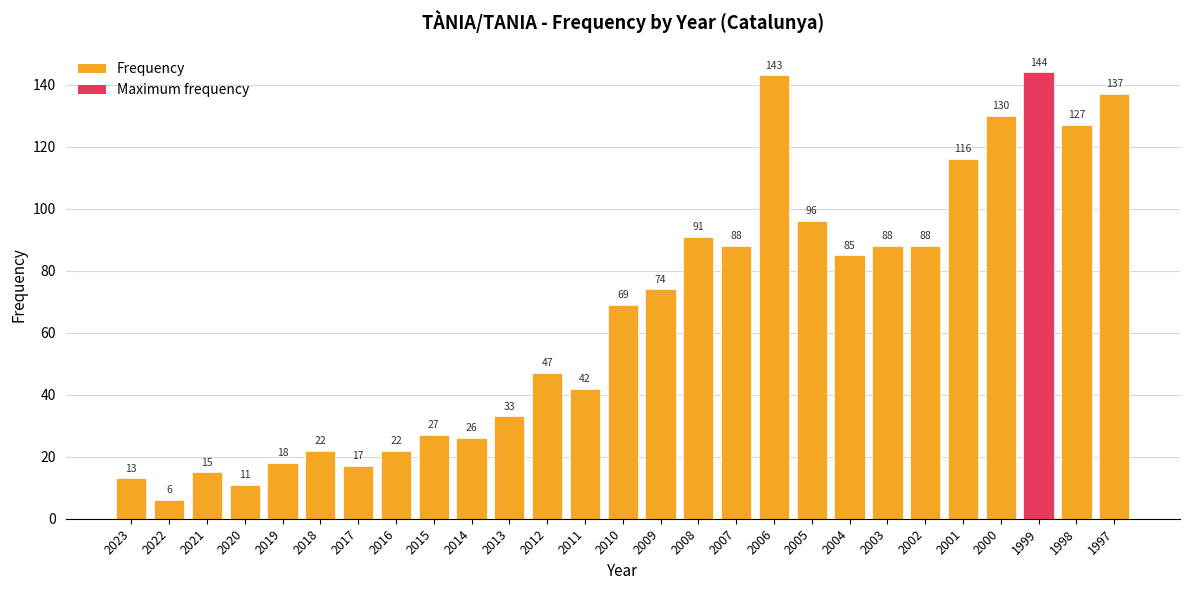

How many series are shown in this chart?

1